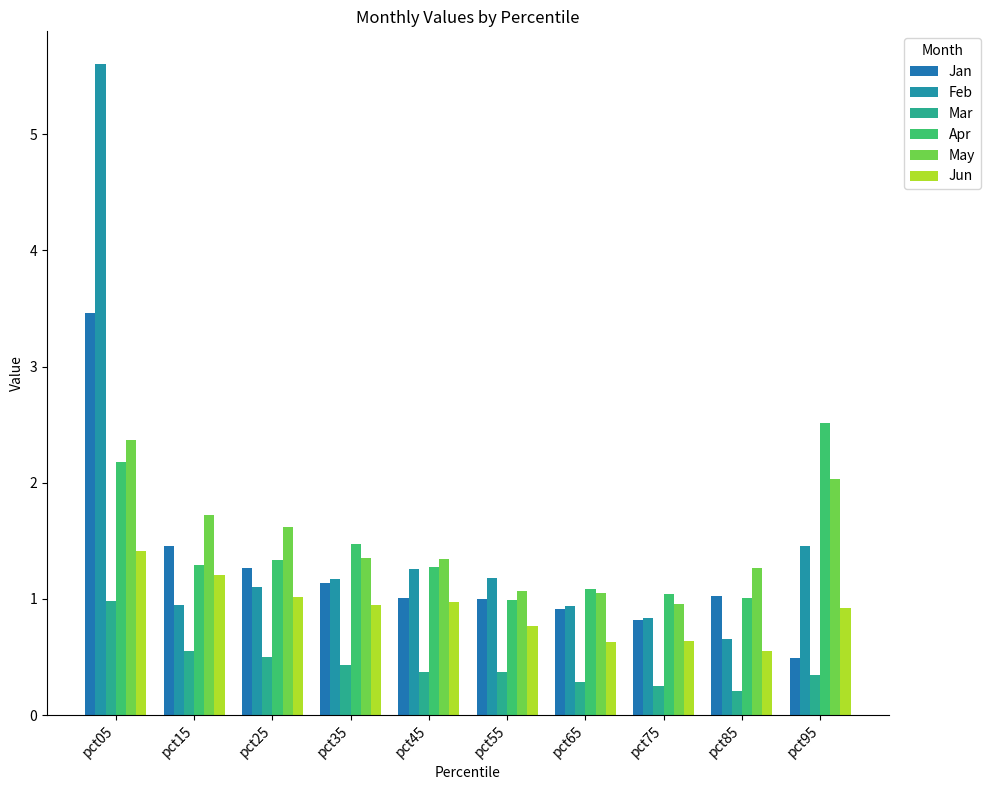

Is it true that May equals 1.2 at pct95?

False